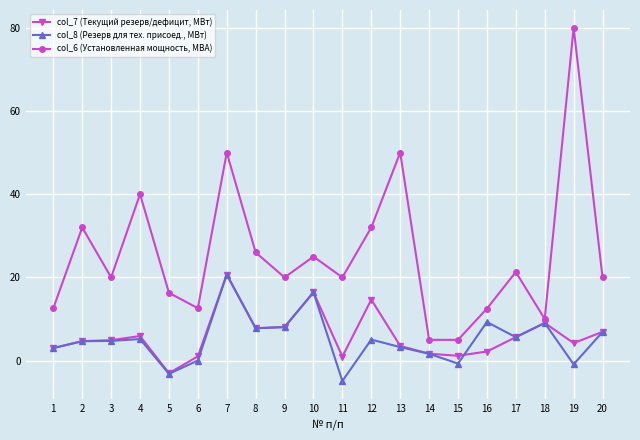

What are all the series names shown in the legend?

col_7 (Текущий резерв/дефицит, МВт), col_8 (Резерв для тех. присоед., МВт), col_6 (Установленная мощность, МВА)